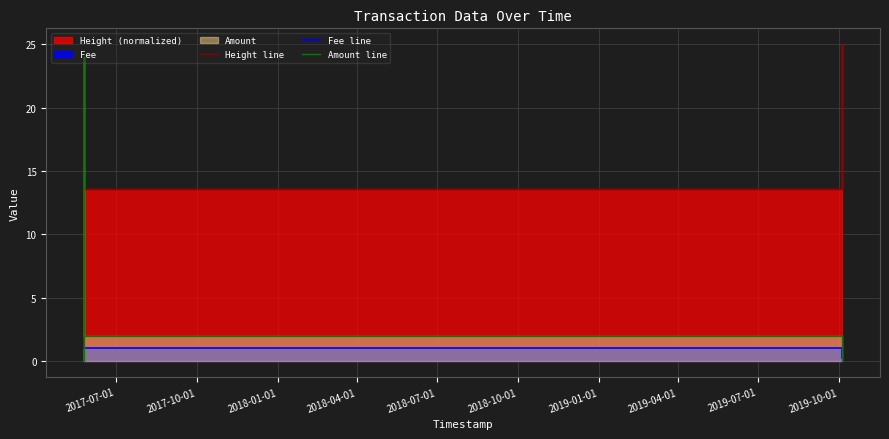

What is the highest value of the Height line series?

25.0